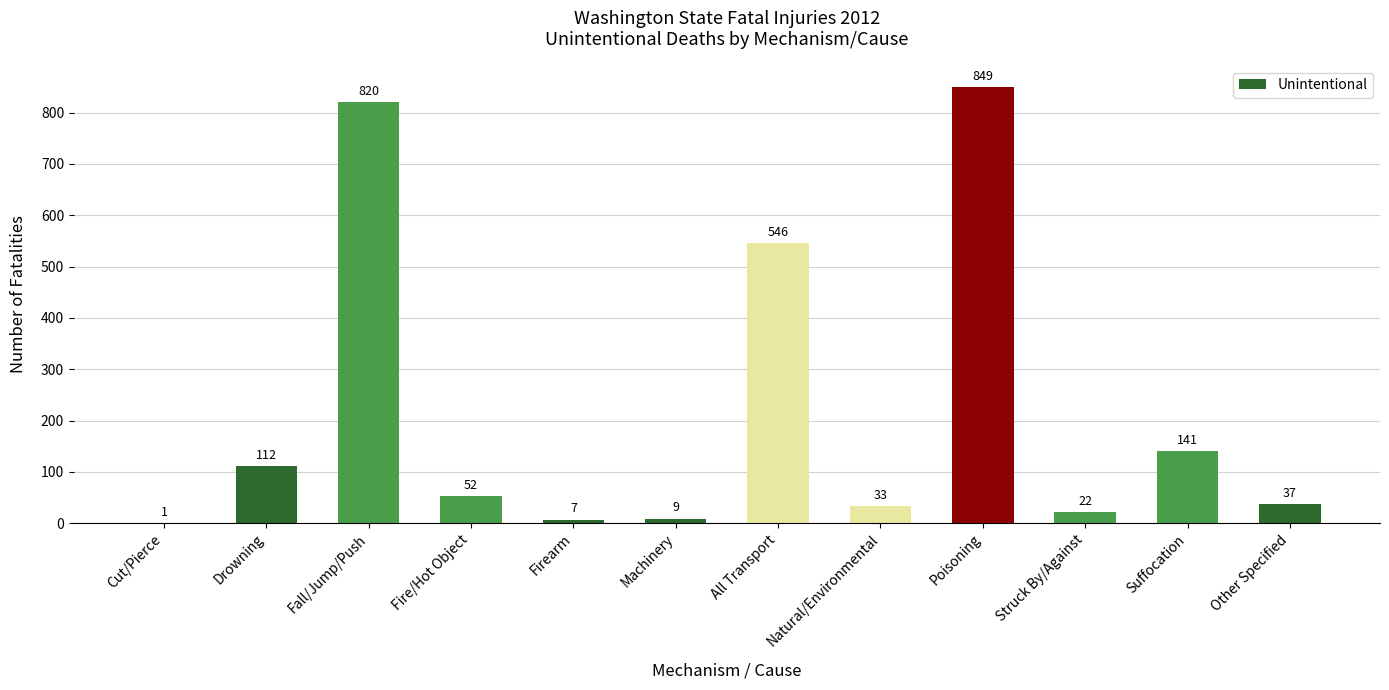

Between Other Specified and Drowning, which is larger?

Drowning